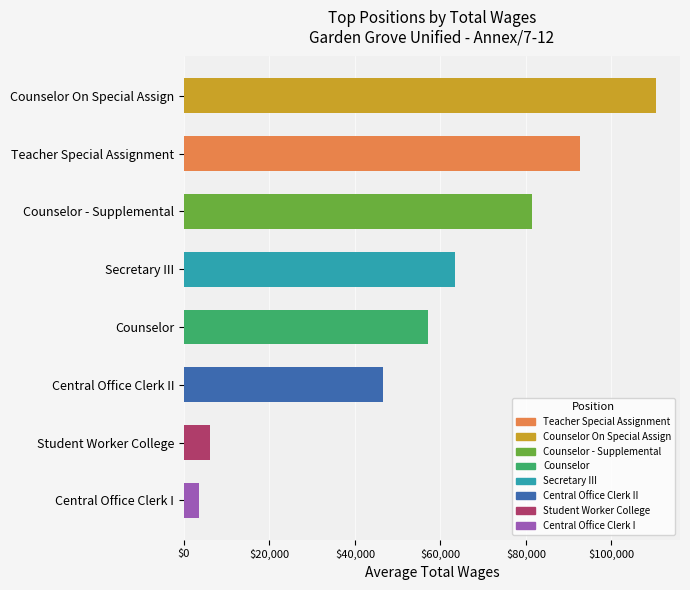

Is it true that the value at Counselor - Supplemental is 81353?

True